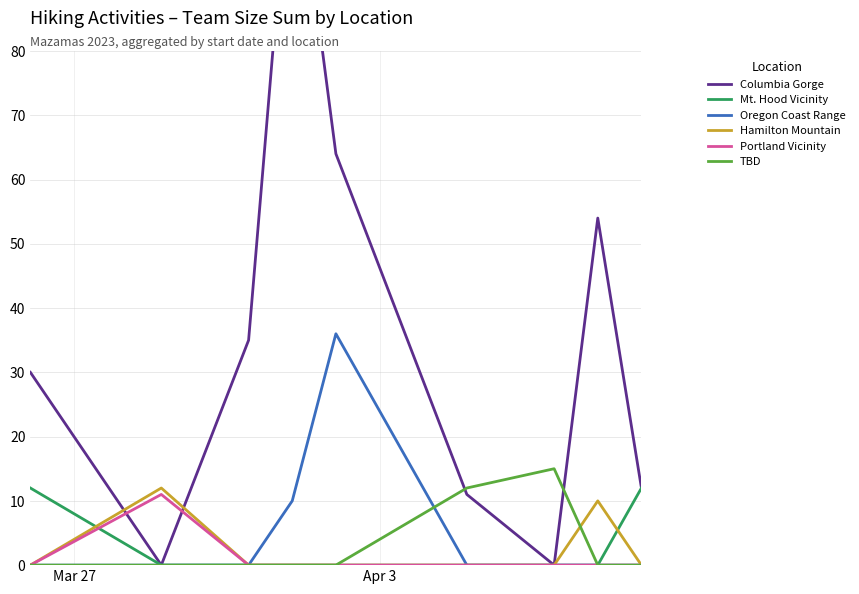

What is the maximum value for Oregon Coast Range?

36